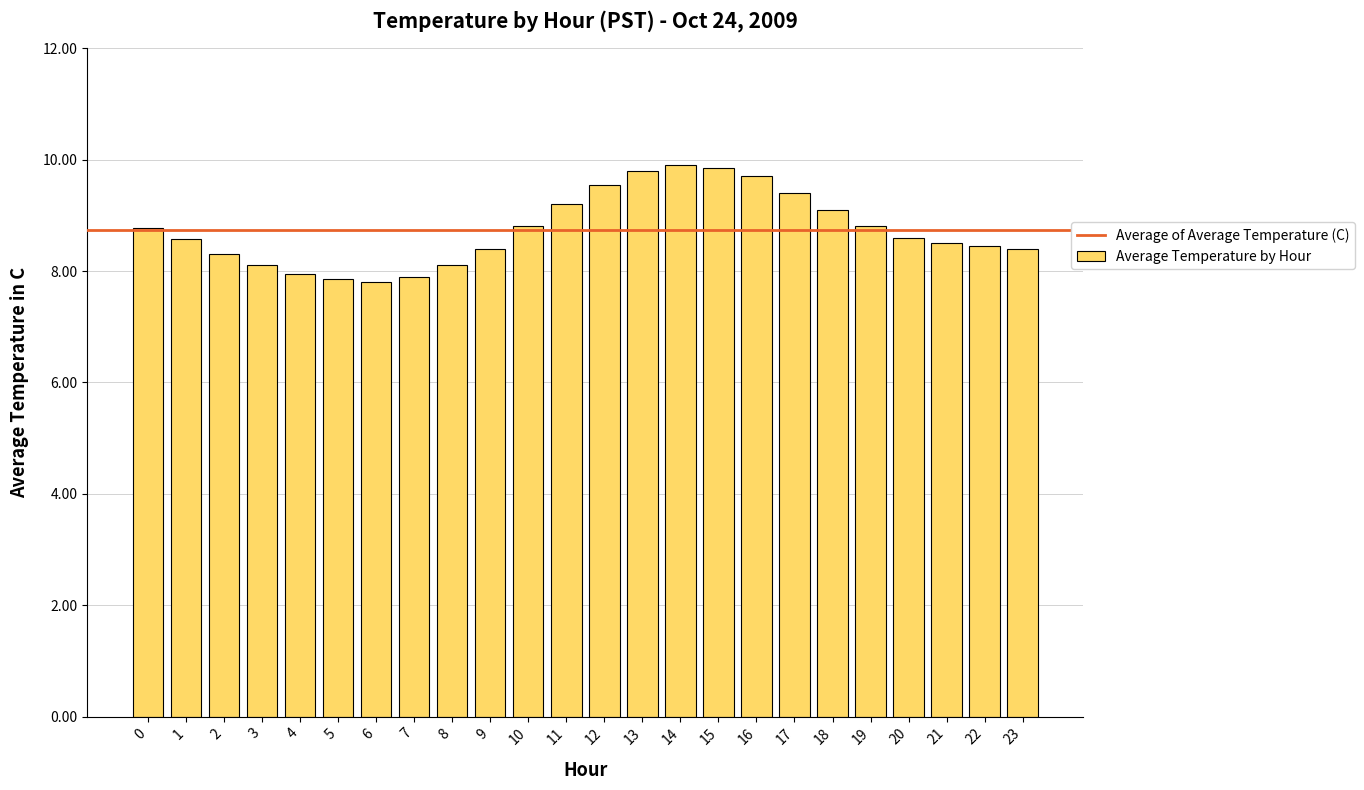

The chart shows a value of 13.8 at 5. True or false?

False